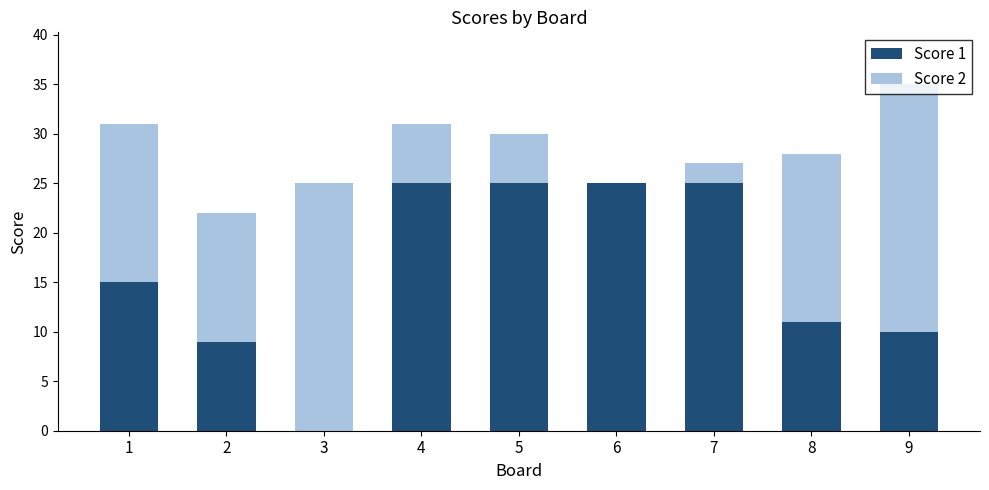

What is the sum of all Score 1 values?

145